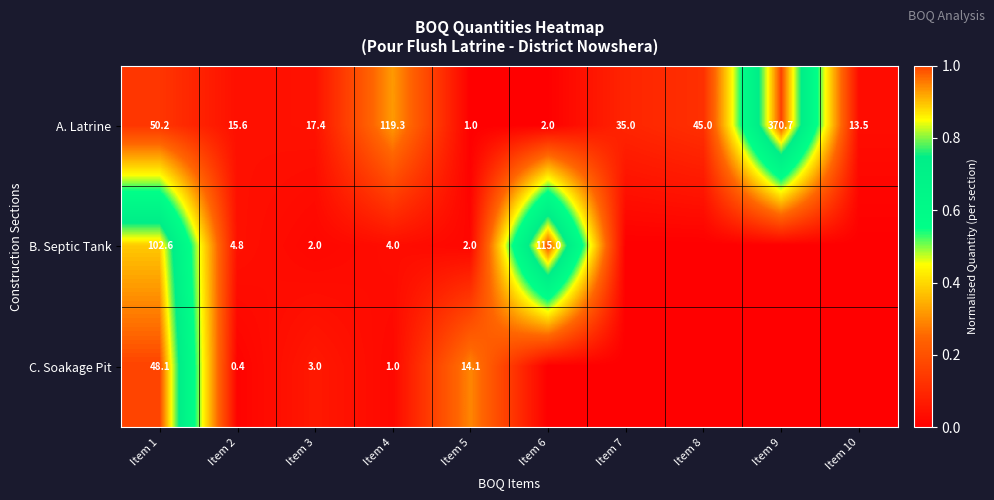

What is the total value across all series at Item 4?

124.3